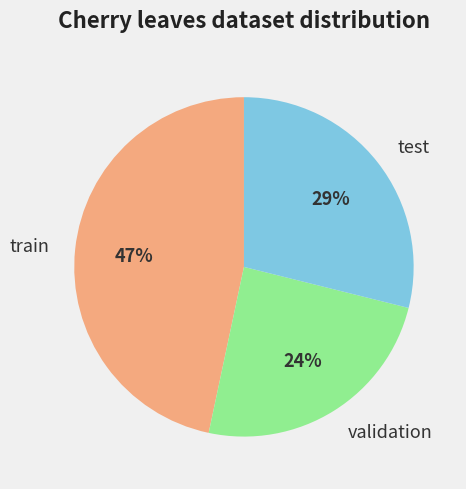

True or false: train accounts for 47% of the total.

True